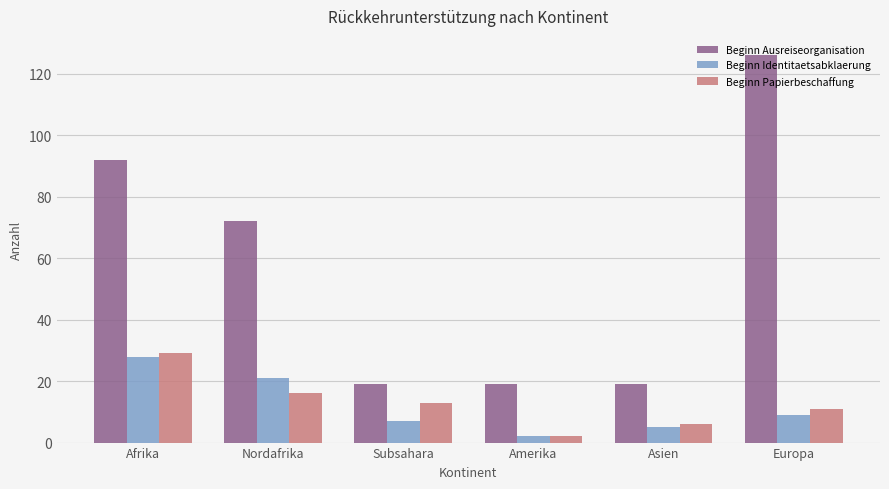

Which series has the largest total across all categories?

Beginn Ausreiseorganisation